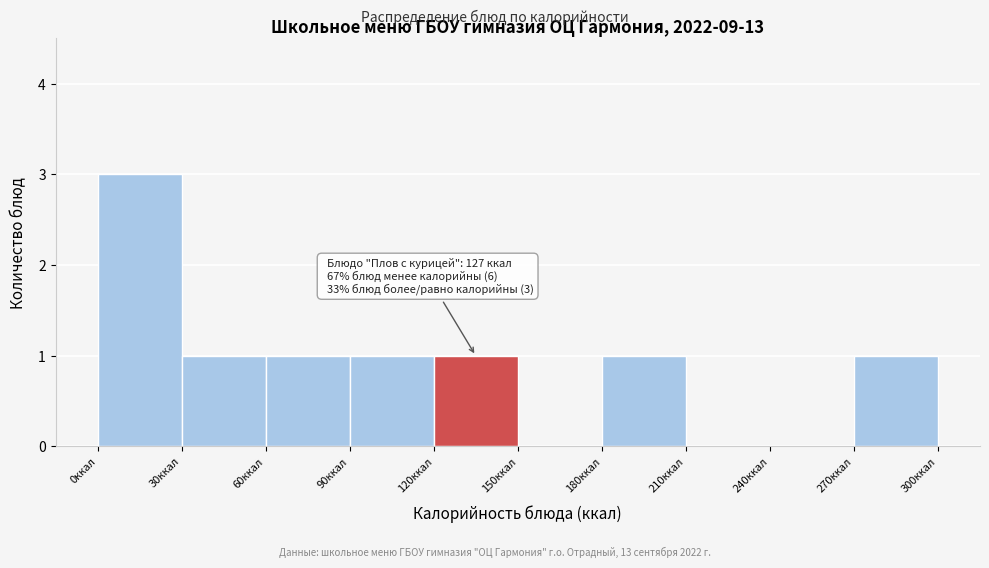

Which range on the x-axis has the tallest bar?

0 to 30